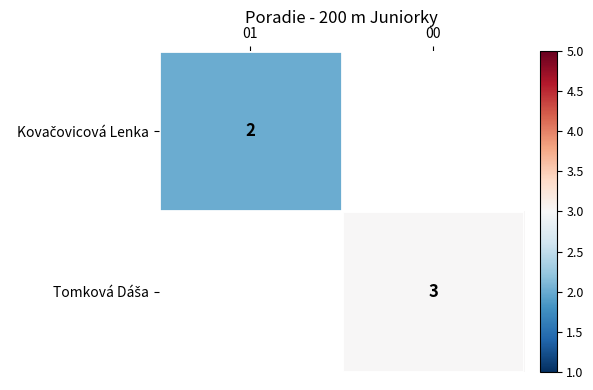

The value of Tomková Dáša at 00 is 1.0. True or false?

False